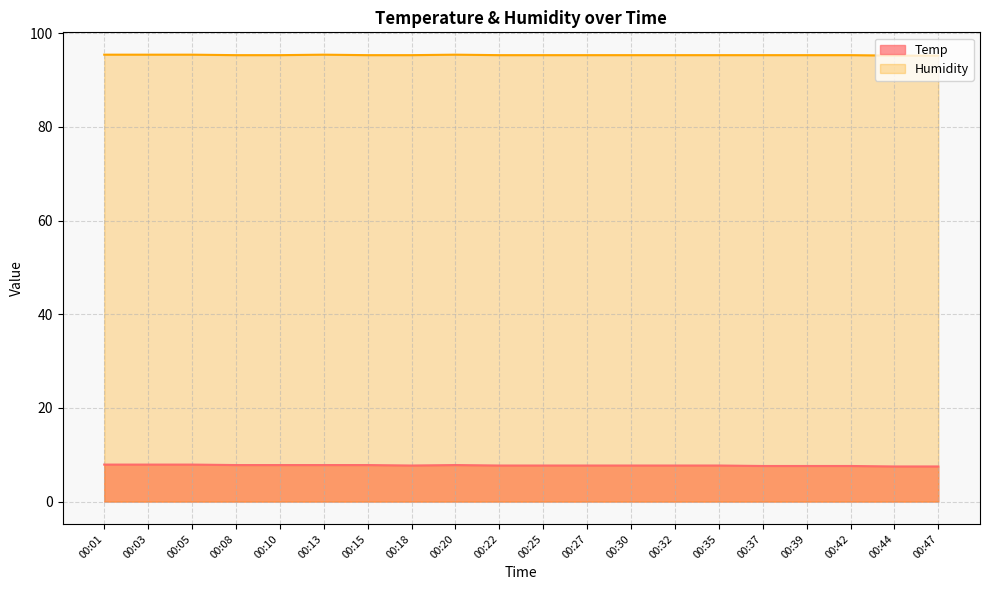

Count the number of categories in the chart.

20